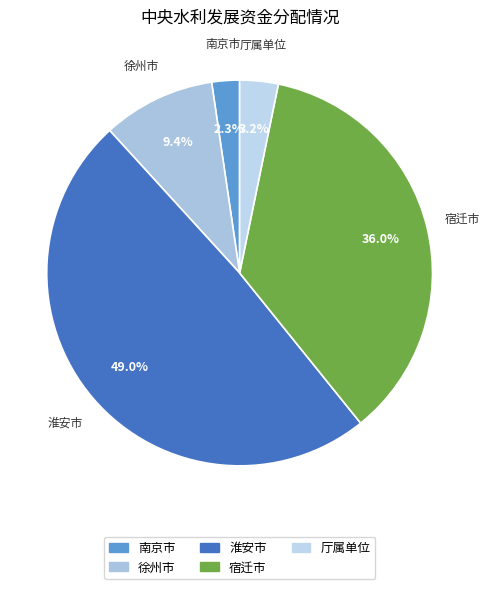

What is the largest slice in the pie chart?

淮安市